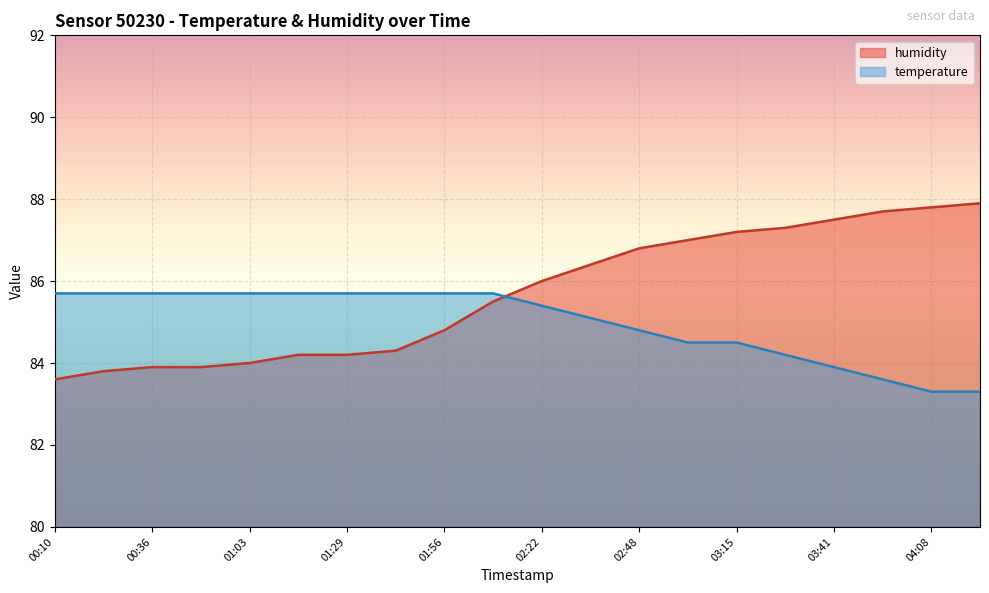

What is the sum of all humidity values?

1713.8